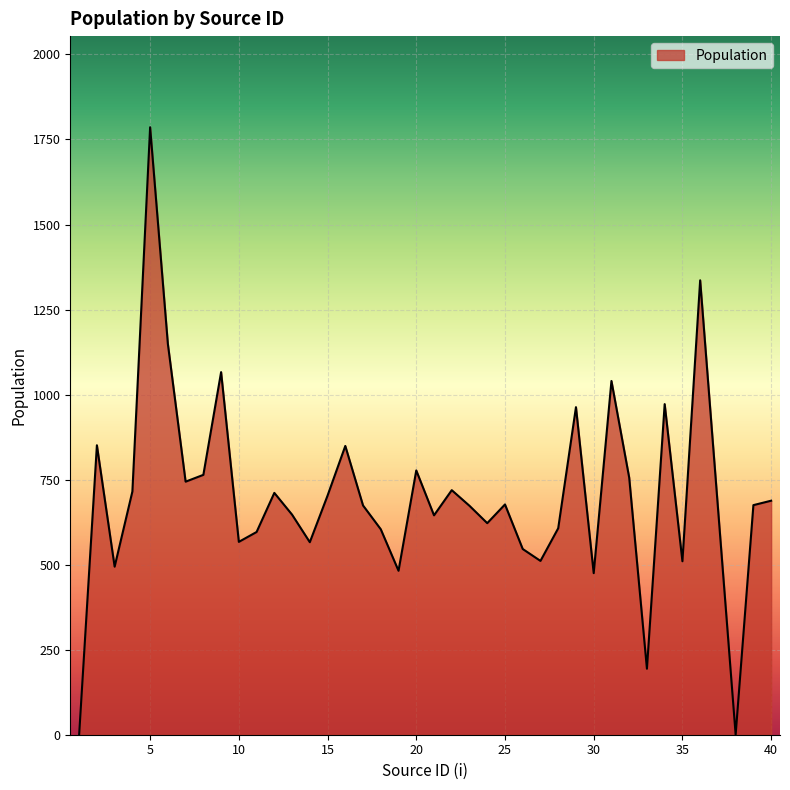

What is the maximum value shown in the chart?

1786